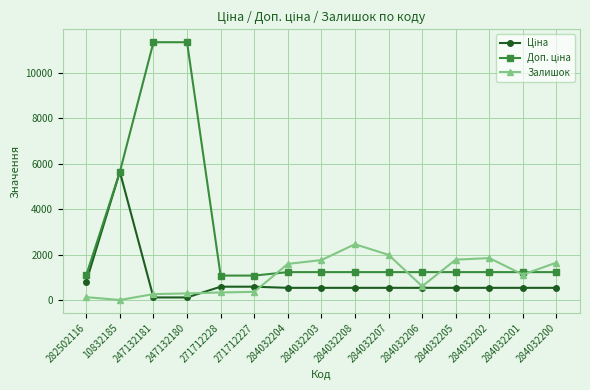

What is the total value across all series at 284032208?

4215.6